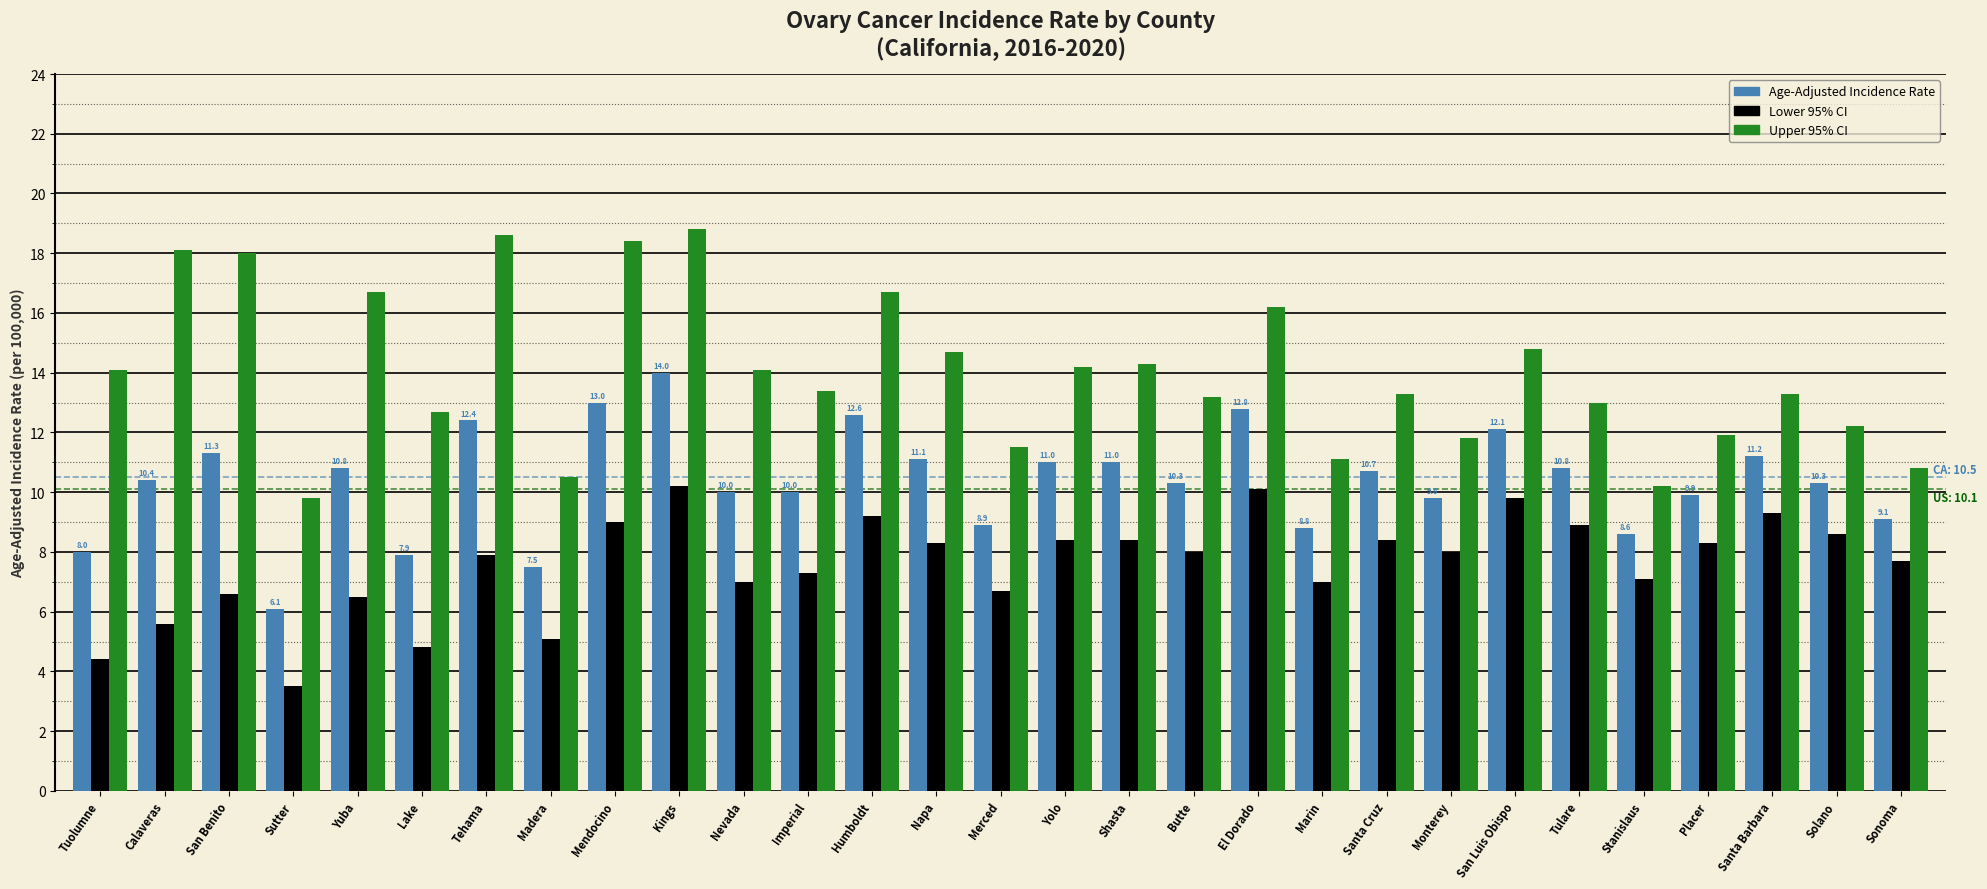

True or false: Upper 95% CI has a value of 7.1 at Marin.

False